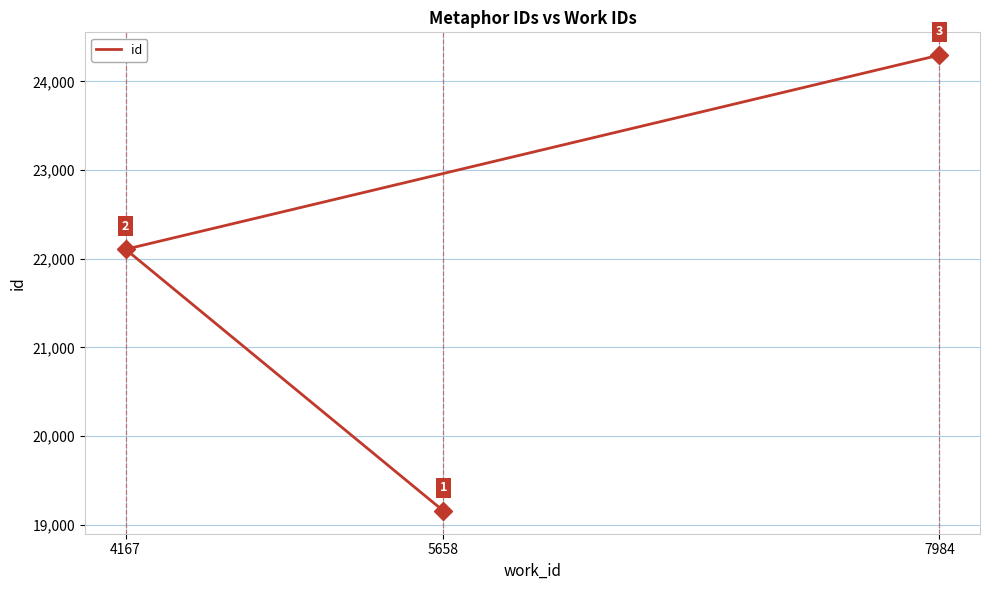

Where is the data nearest to the value 21725?

4167